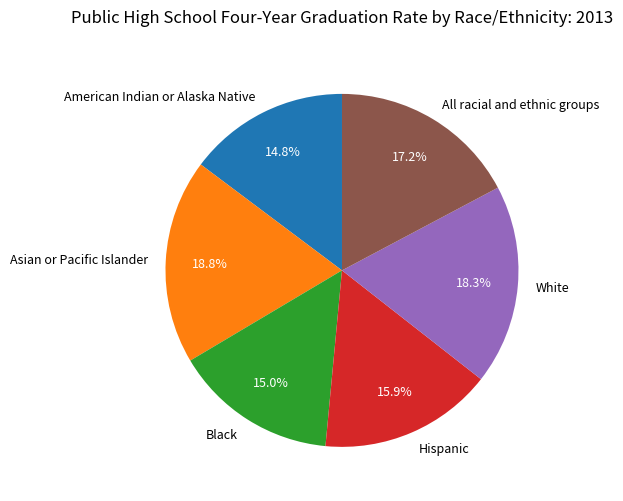

Between White and American Indian or Alaska Native, which is larger?

White